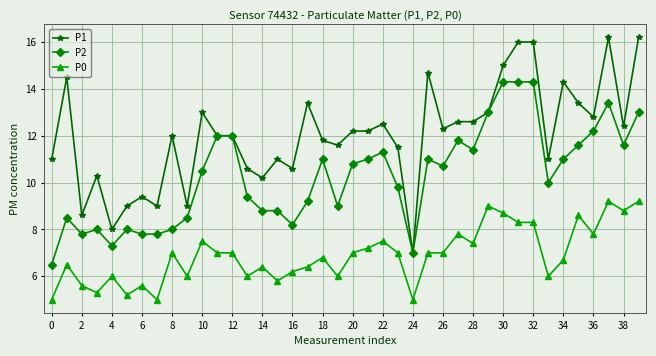

What is the value of the P2 point at the 31st from the left?

14.3